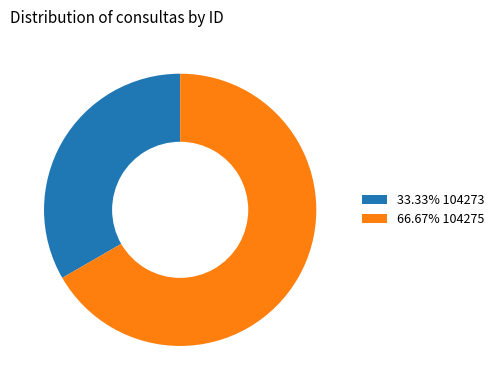

Does any single category account for the majority?

Yes